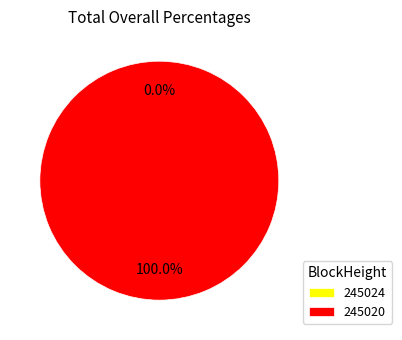

To the nearest percent, what is the difference between the 245024 and 245020 slice percentages?

100%